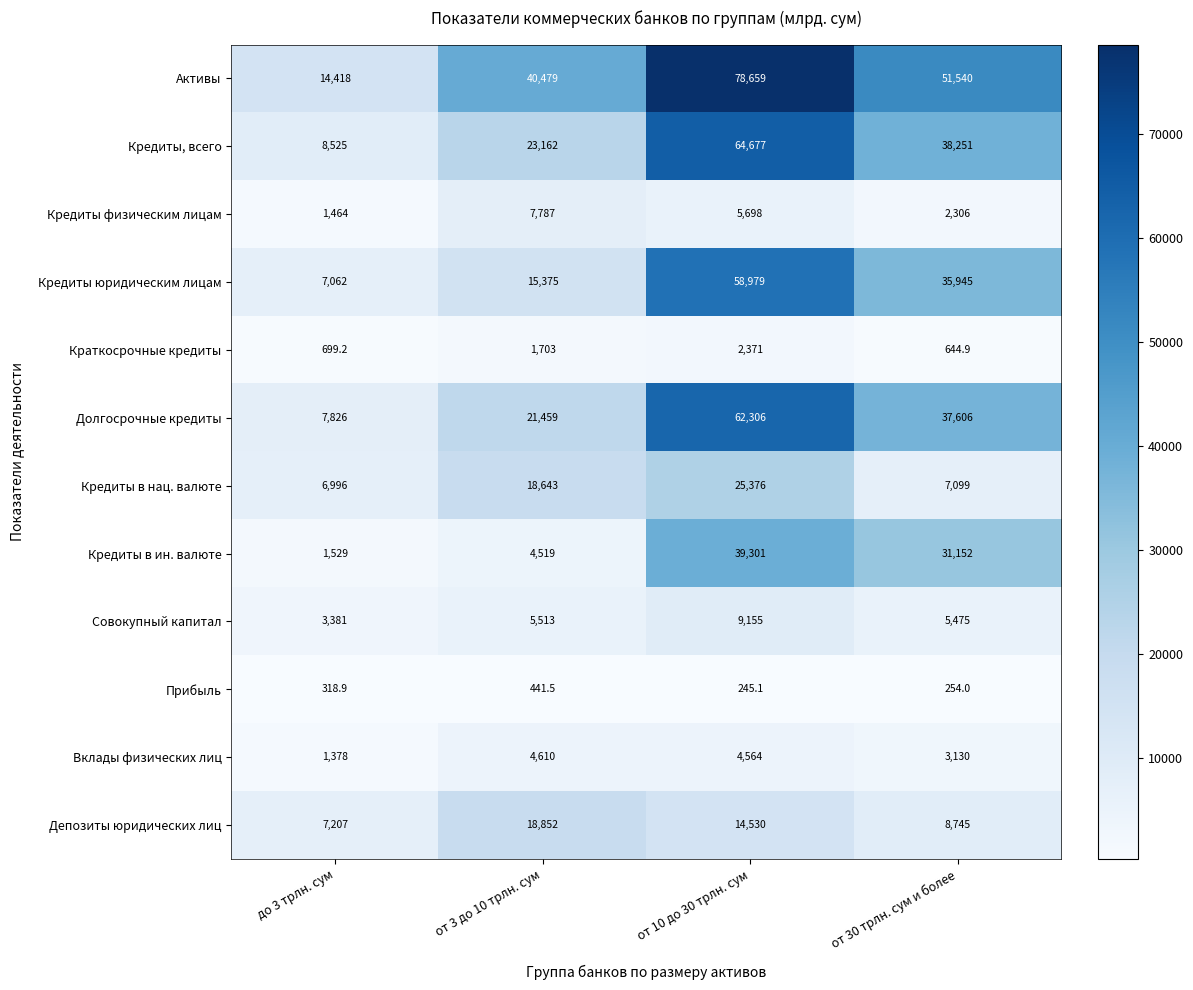

What is the difference between the maximum and minimum values in the Прибыль series?

196.4